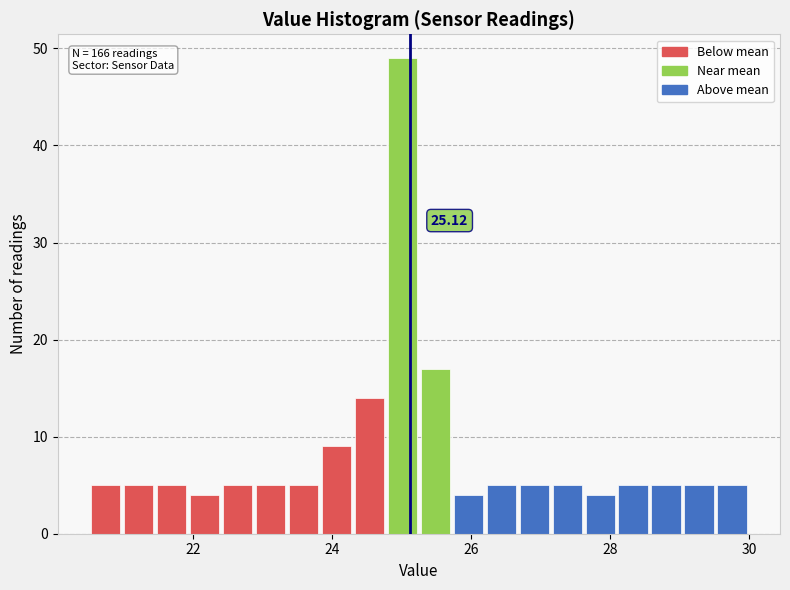

Around what value on the x-axis is the tallest bar? Give the approximate position of its centre, as read against the axis.

25.0